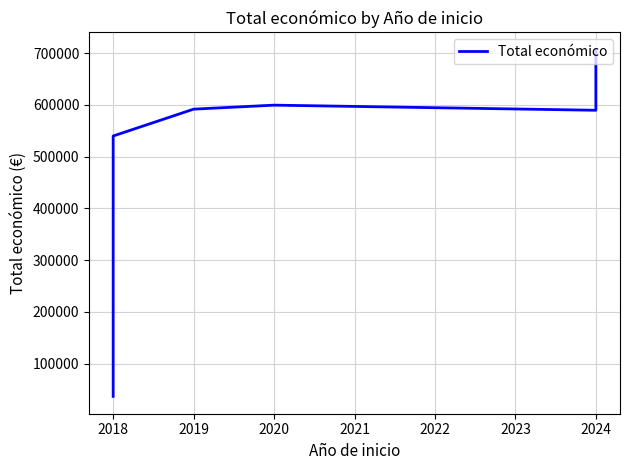

Is this an area chart (filled region under the line)?

No